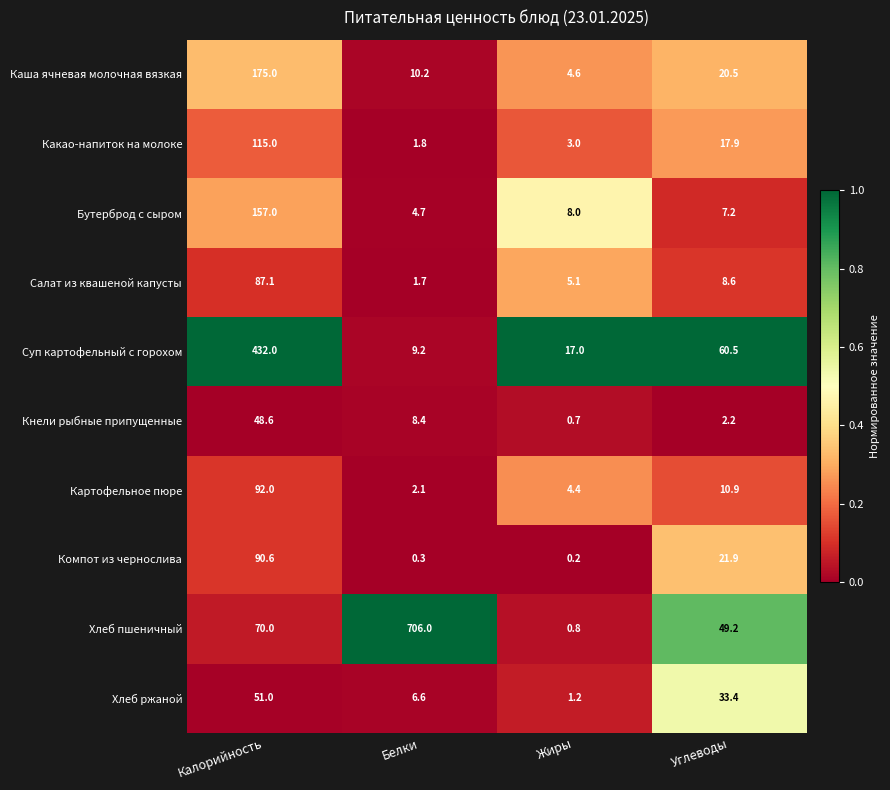

How many categories are shown in the chart?

4